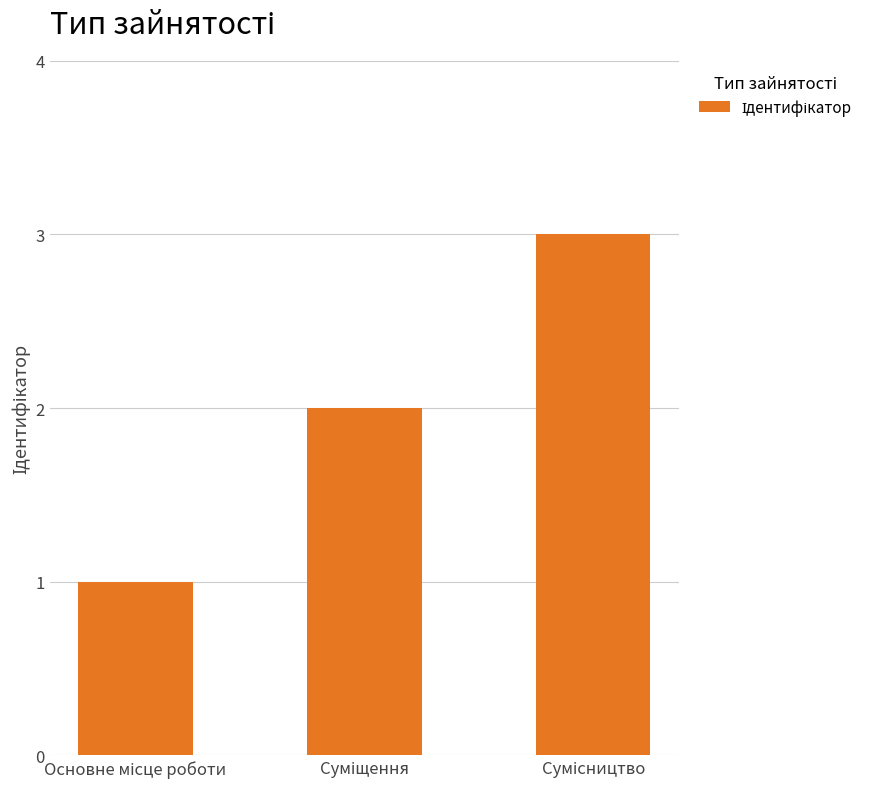

What is the maximum value shown in the chart?

3